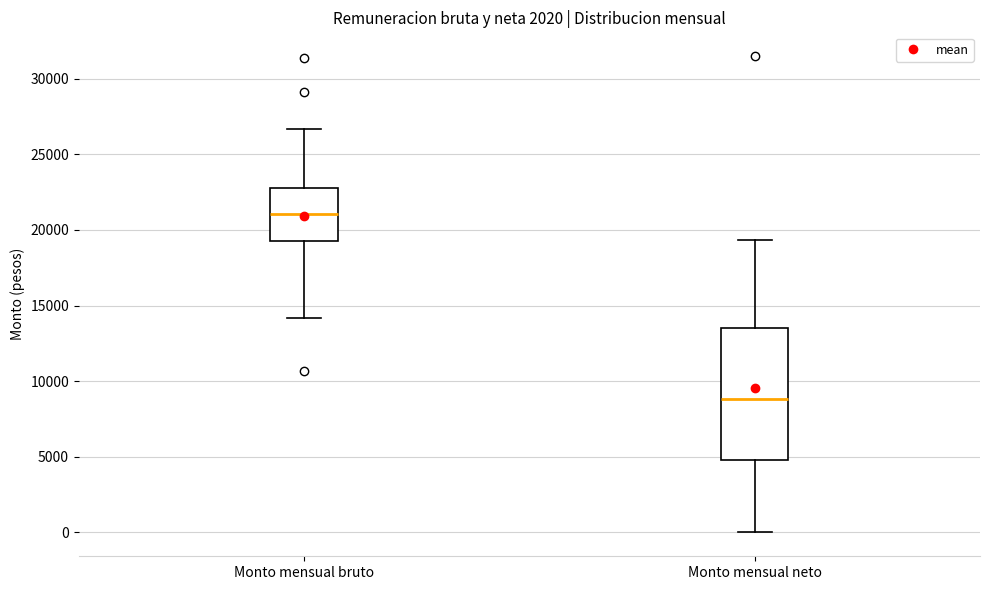

Where is the lower edge of the box for Monto mensual bruto on the y-axis? The values are not printed on the chart, so give them approximately, as read against the axis.

19500